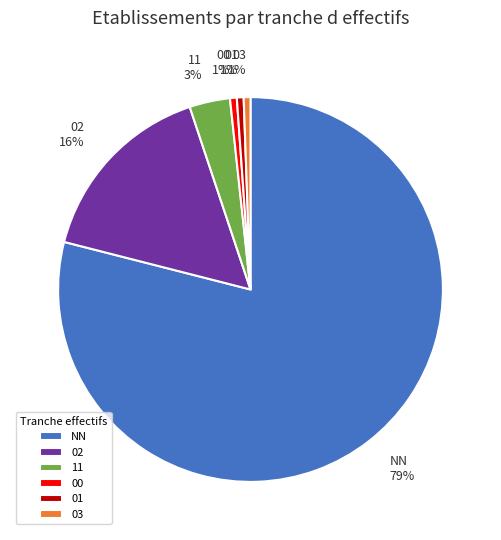

Approximately how many times larger is the value at 03 compared to 00?

1.0